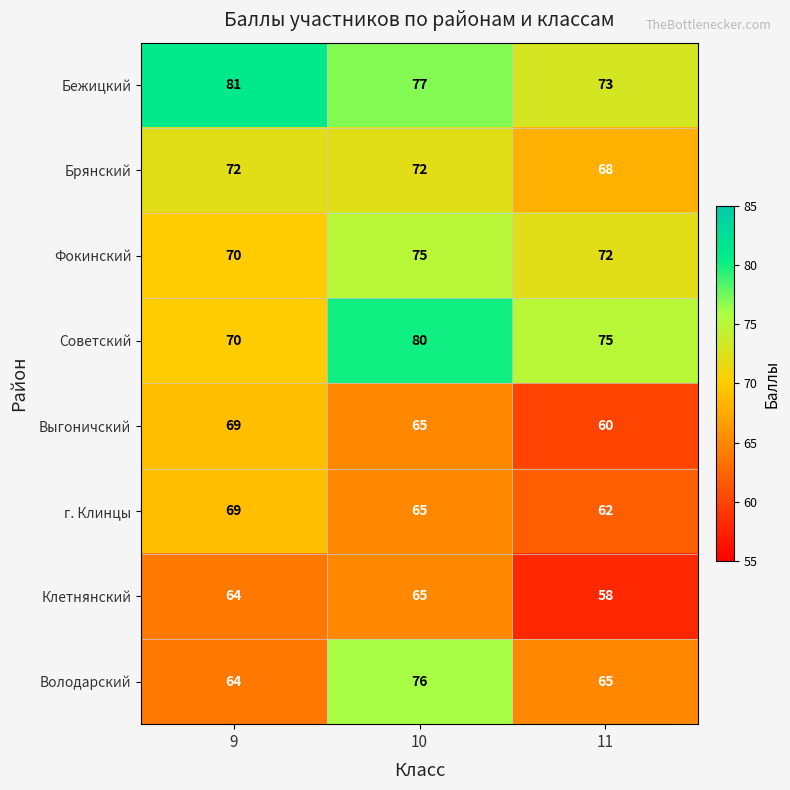

What is the difference between the highest and lowest values at 11?

17